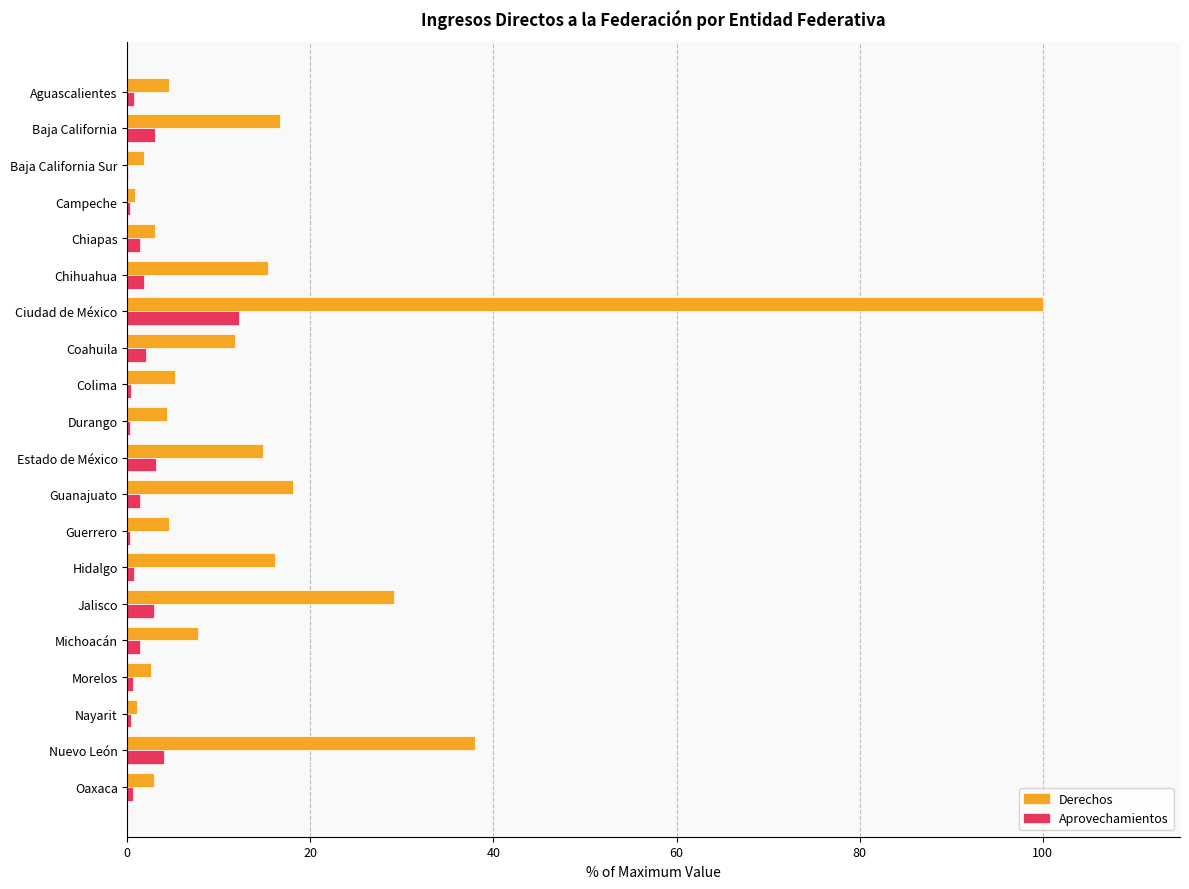

Which category has the highest value across all series?

Ciudad de México